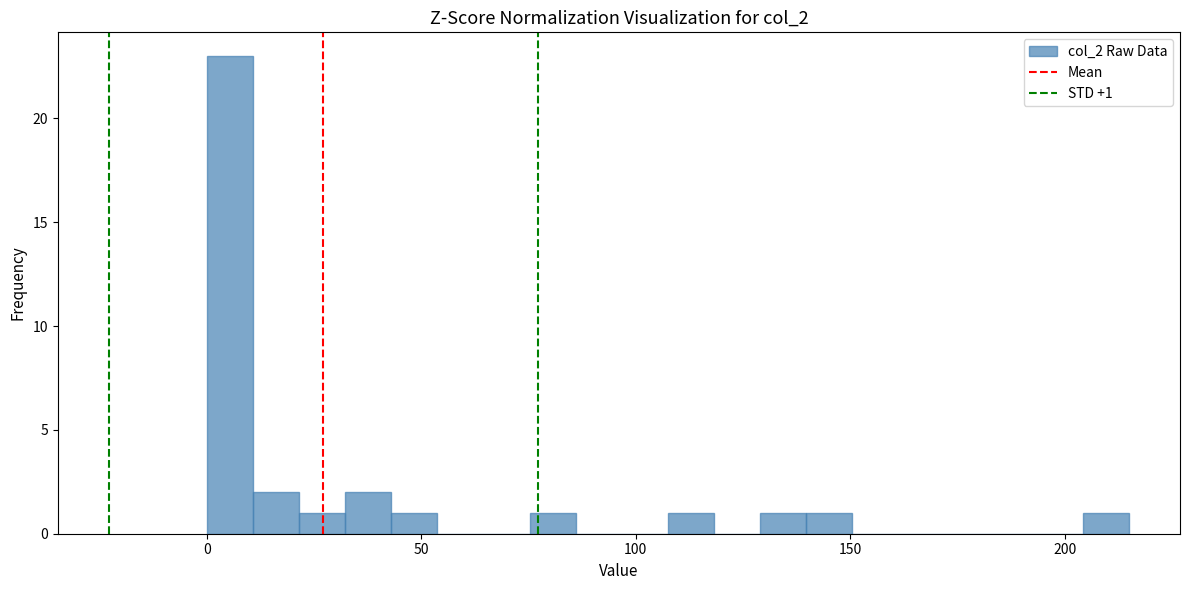

Around what value on the x-axis is the tallest bar? Give the approximate position of its centre, as read against the axis.

5